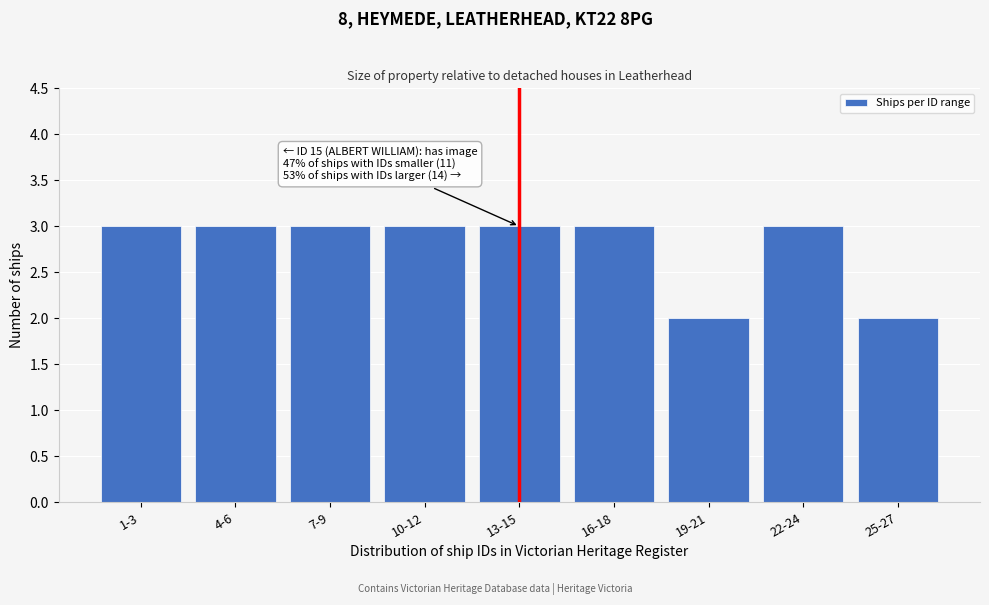

Reading left to right, list all the values displayed in this chart.

3	3	3	3	3	3	2	3	2